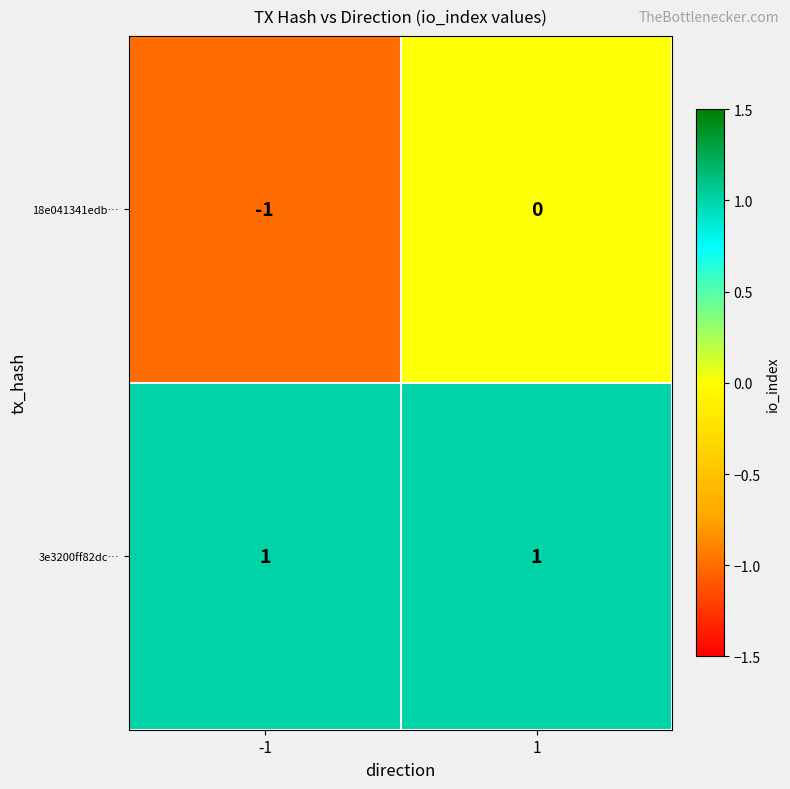

At -1, list the series in order from smallest to largest.

18e041341edb…, 3e3200ff82dc…